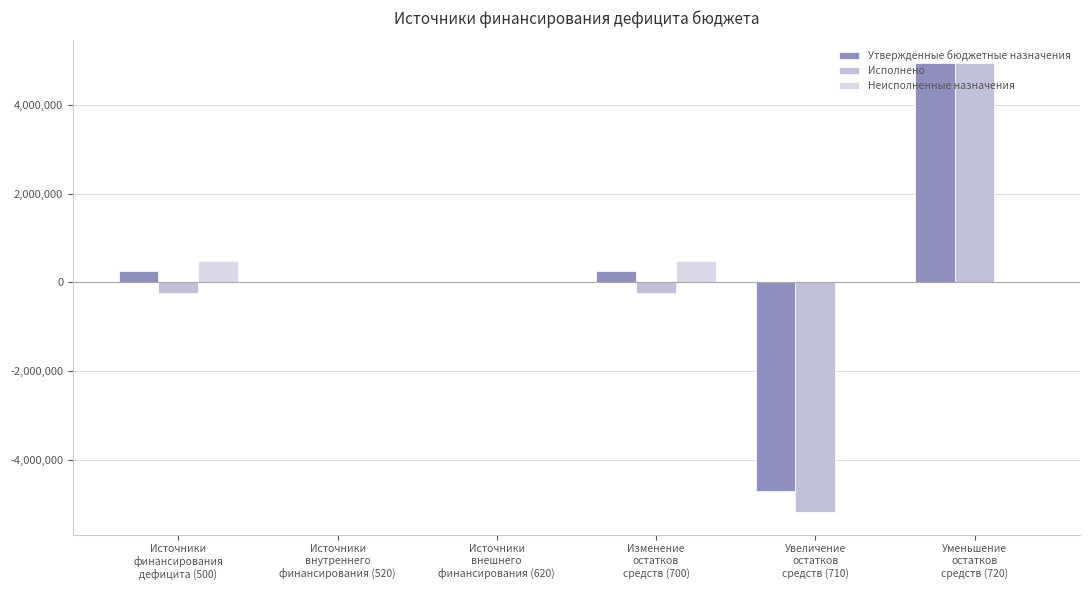

How many series are shown in this chart?

3